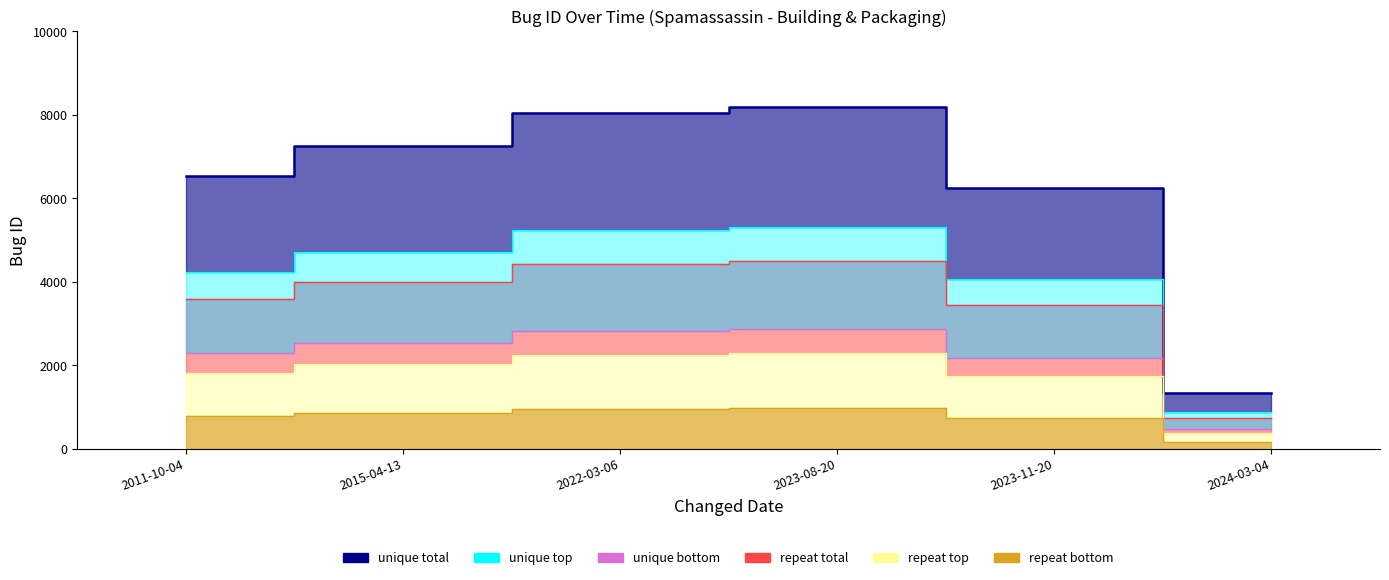

How many data points in repeat total are above 3993?

3